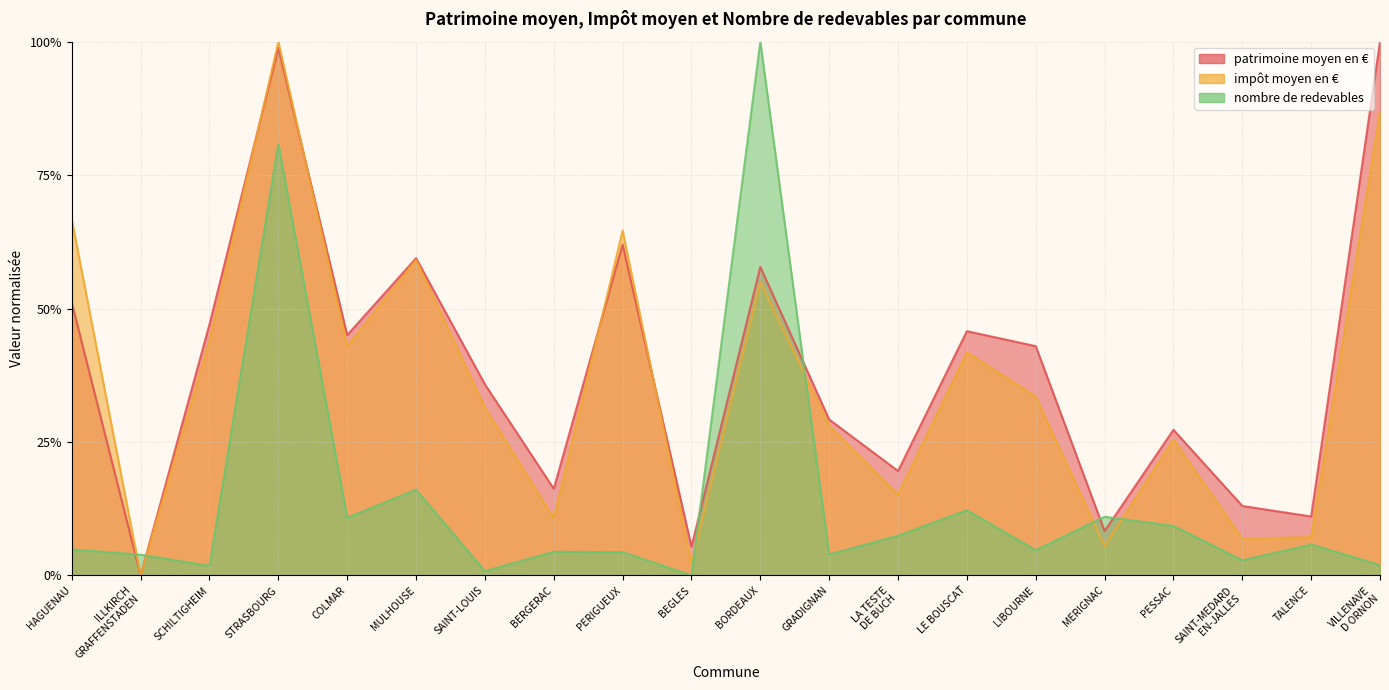

What is the highest value of the impôt moyen en € series?

1.0